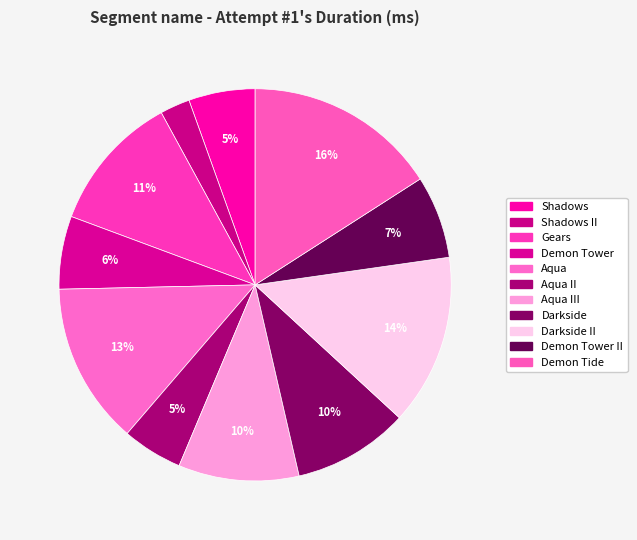

Rank the categories by value from lowest to highest.

Shadows II, Aqua II, Shadows, Demon Tower, Demon Tower II, Darkside, Aqua III, Gears, Aqua, Darkside II, Demon Tide